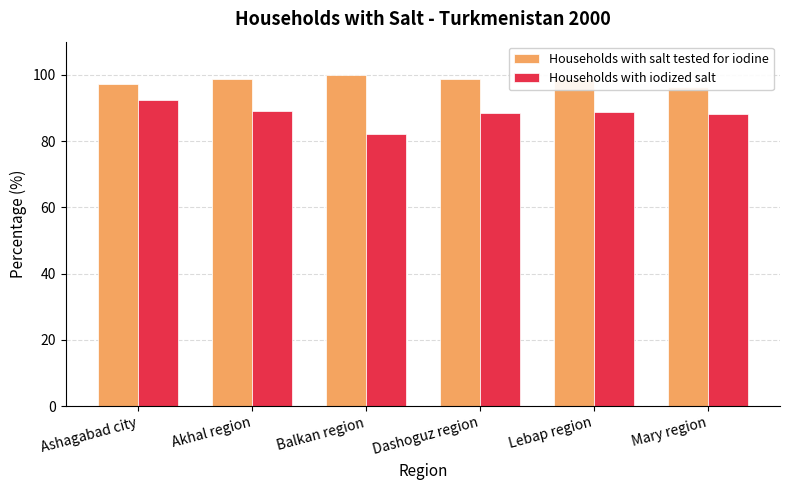

What is the total value across all series at Akhal region?

187.8